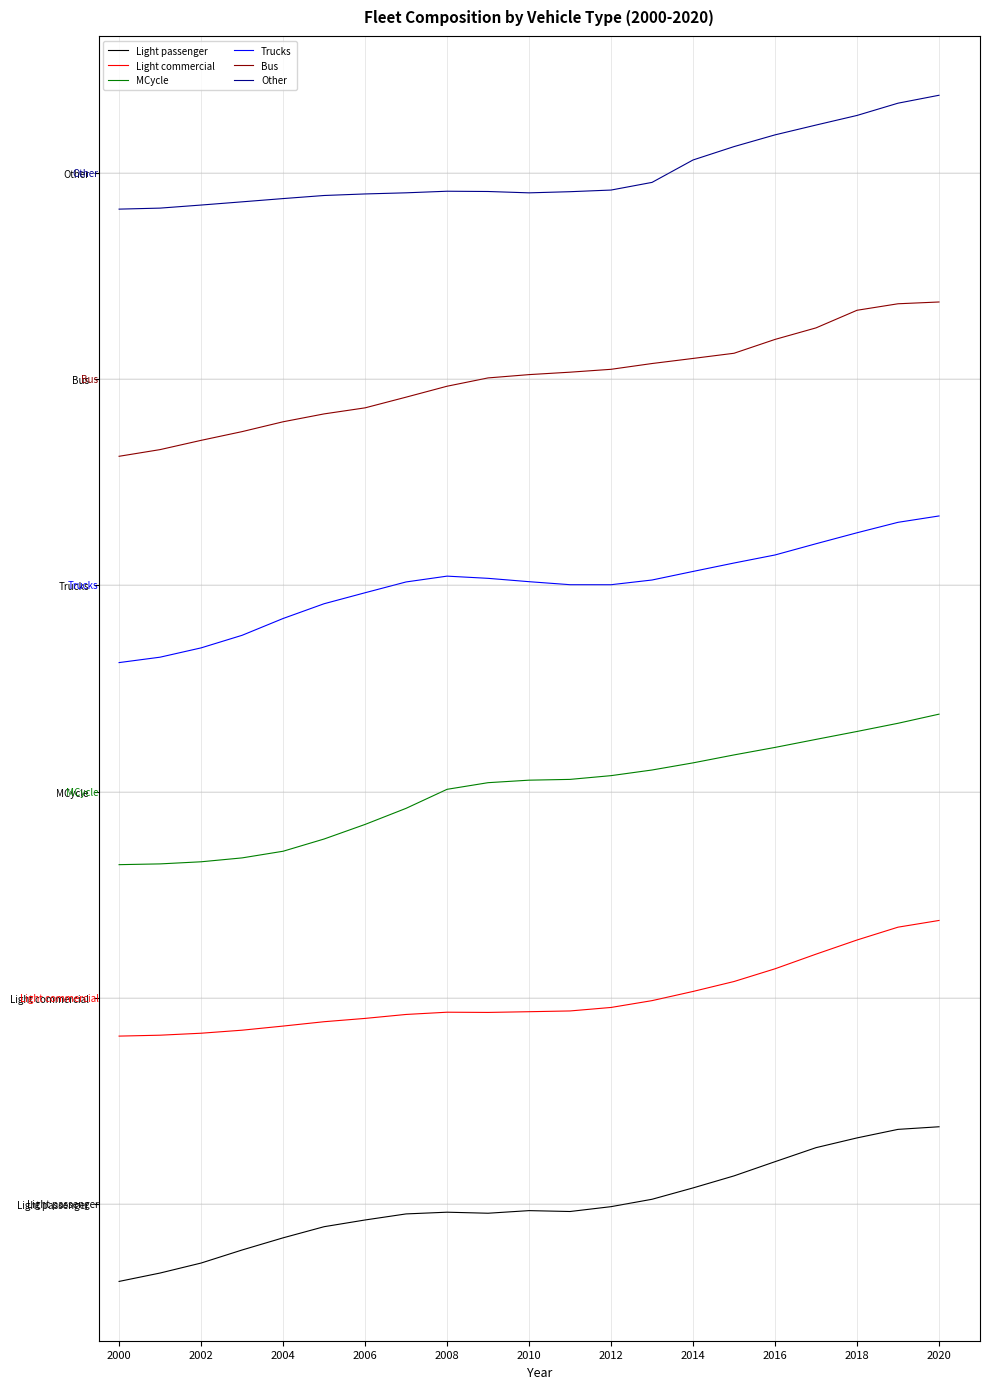

True or false: Trucks and Light commercial intersect in this chart.

False